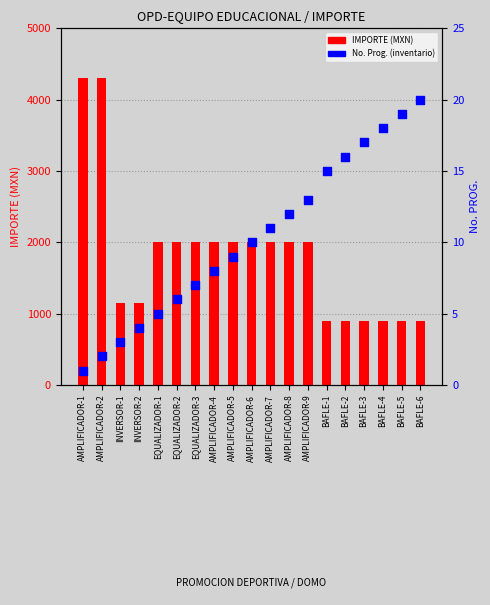

Which series has the largest Y range (max minus min)?

IMPORTE